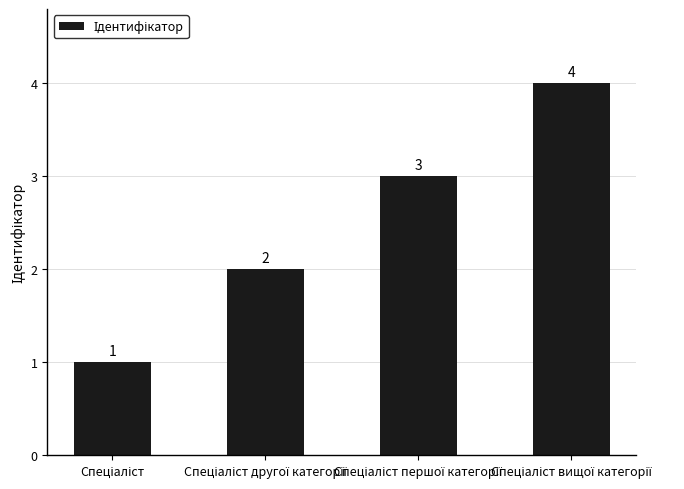

Count the values in the range 2 to 4.

3